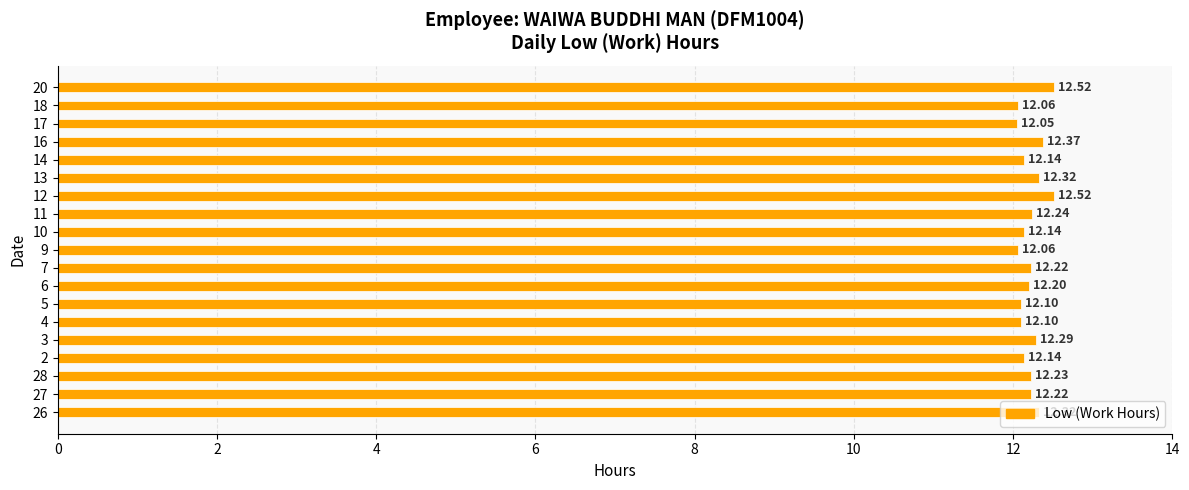

Which category has the lowest value across all series?

17